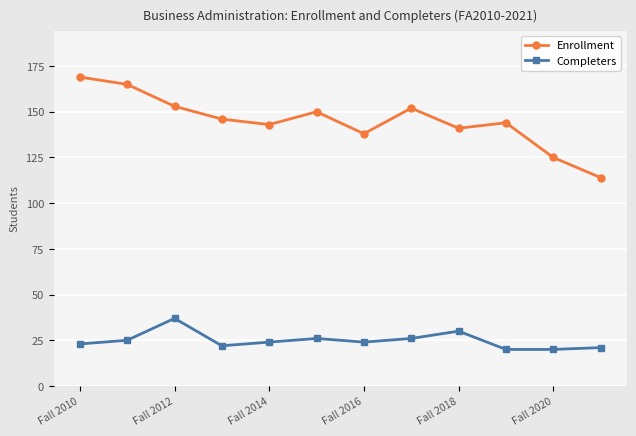

True or false: Completers has more than 0 interior local peaks.

True